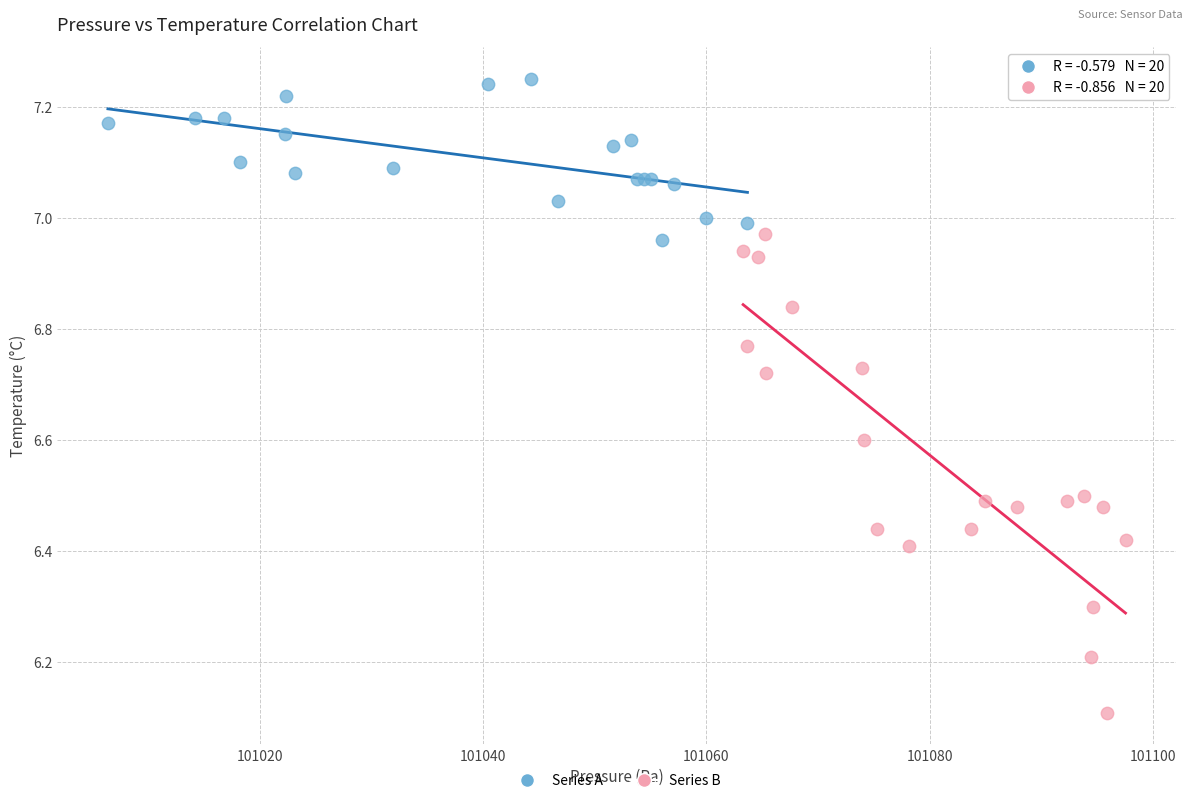

Which series reaches the maximum Y coordinate?

Series A